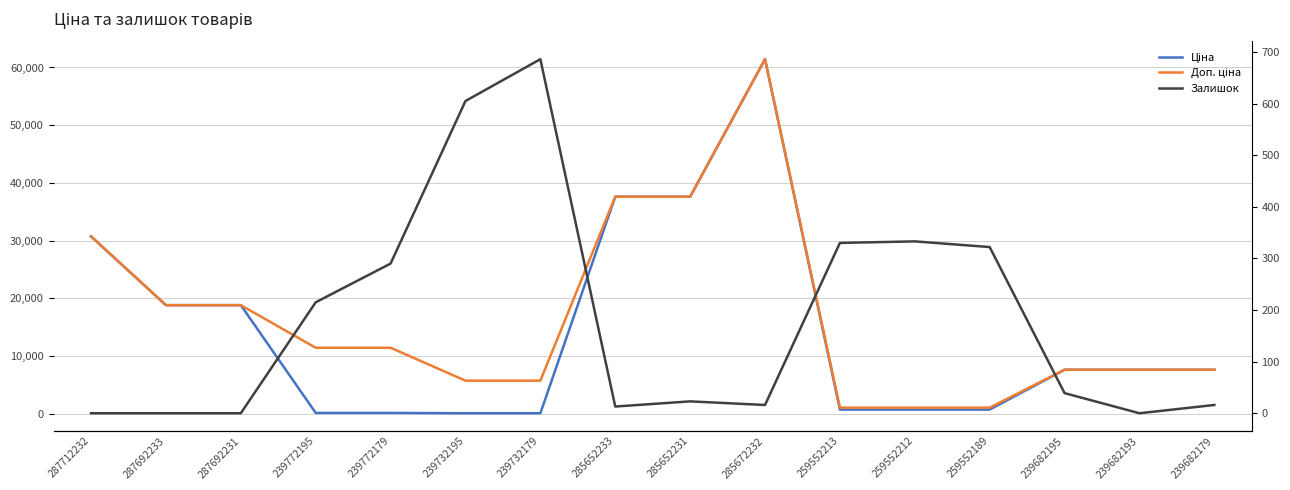

List the labels in order of Доп. ціна value, smallest first.

259552213, 259552212, 259552189, 239732195, 239732179, 239682195, 239682193, 239682179, 239772195, 239772179, 287692233, 287692231, 287712232, 285652233, 285652231, 285672232